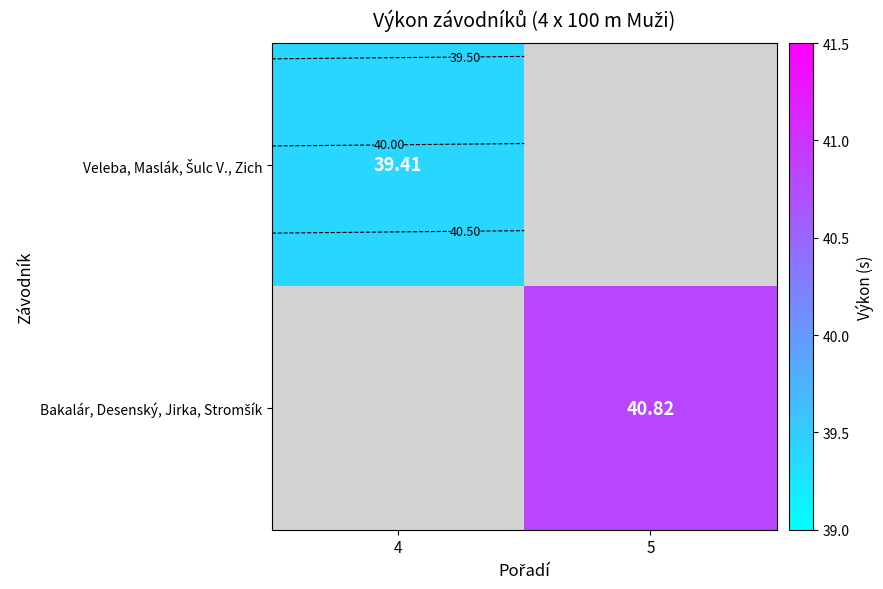

The value of Veleba, Maslák, Šulc V., Zich at 4 is 39.4. True or false?

True